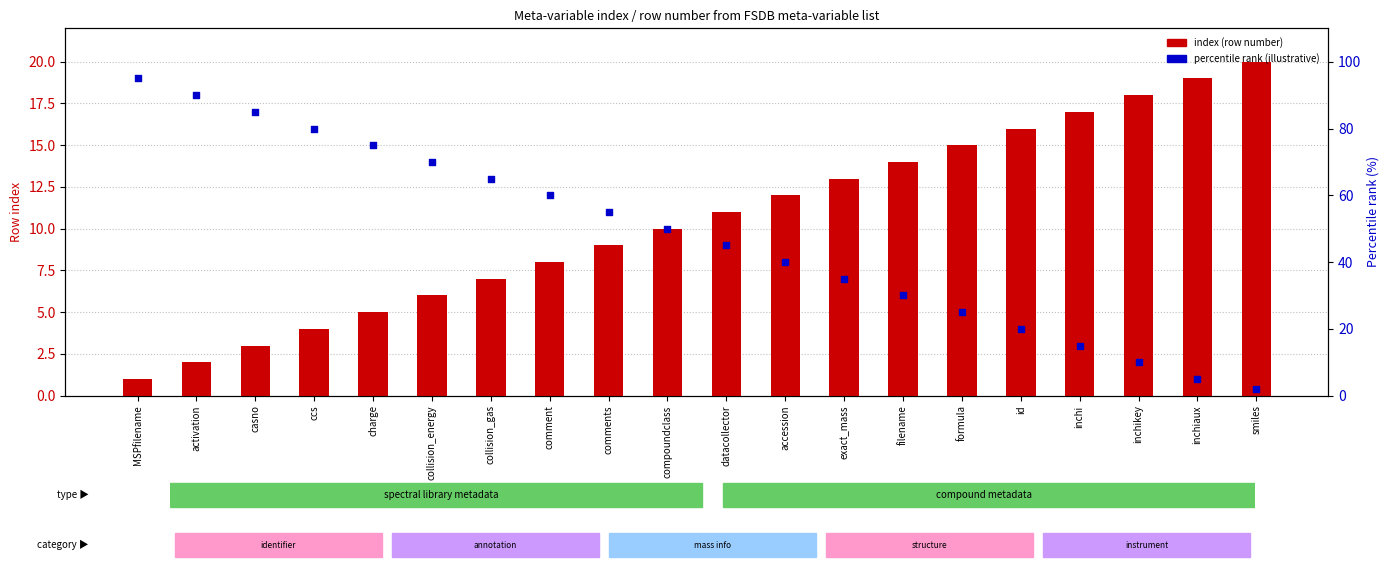

Is the value of percentile rank (illustrative) at comment greater than the value of index (row number) at MSPfilename?

Yes